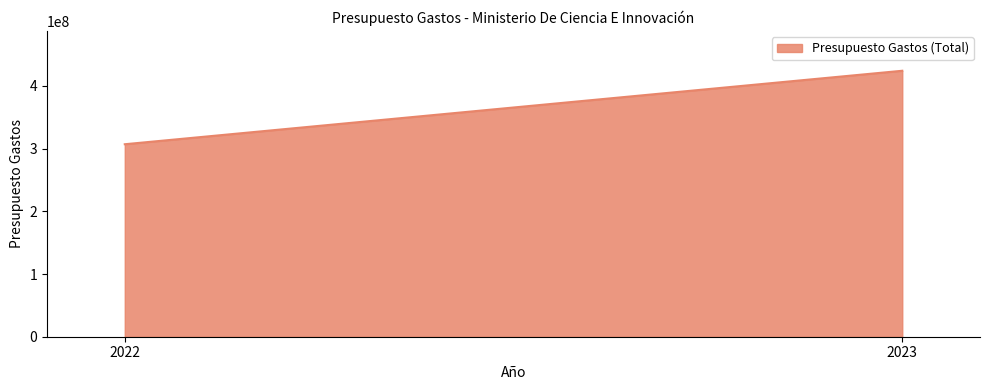

Count the number of data series in this chart.

1